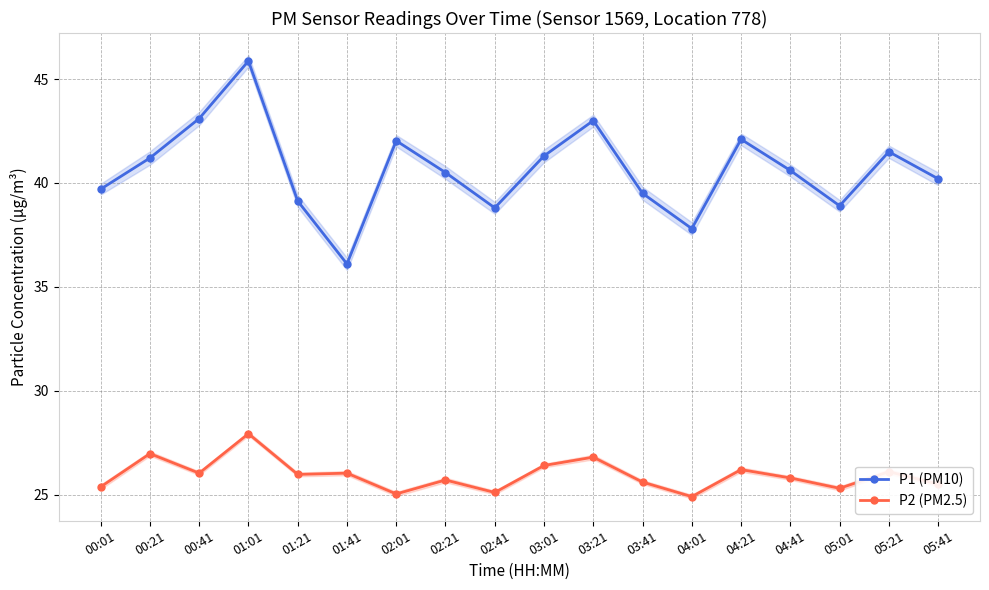

Which category has the lowest value across all series?

04:01